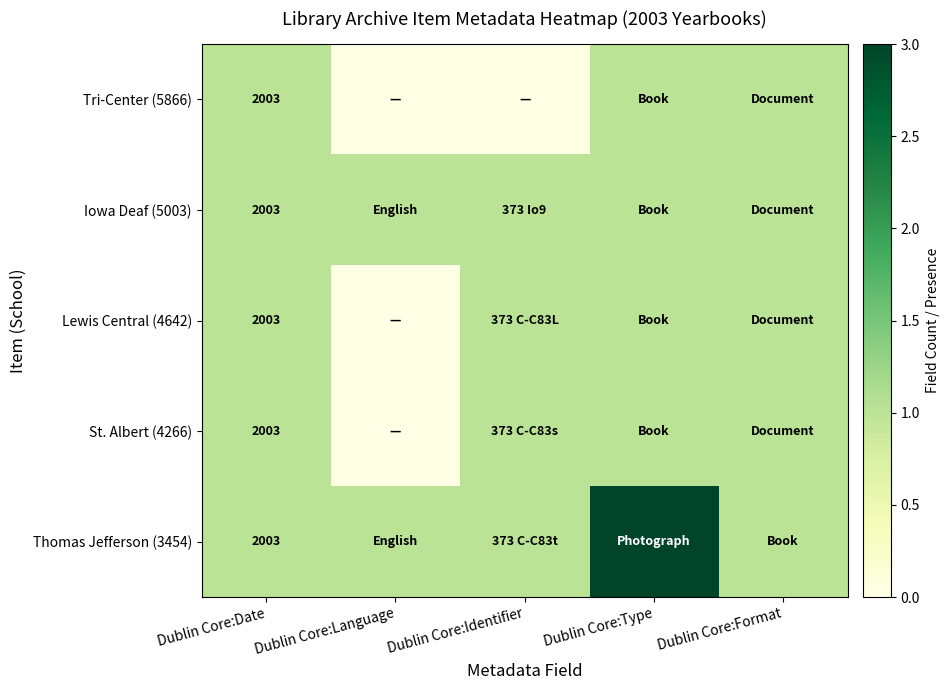

The value of St. Albert (4266) at Dublin Core:Date is 902. True or false?

False